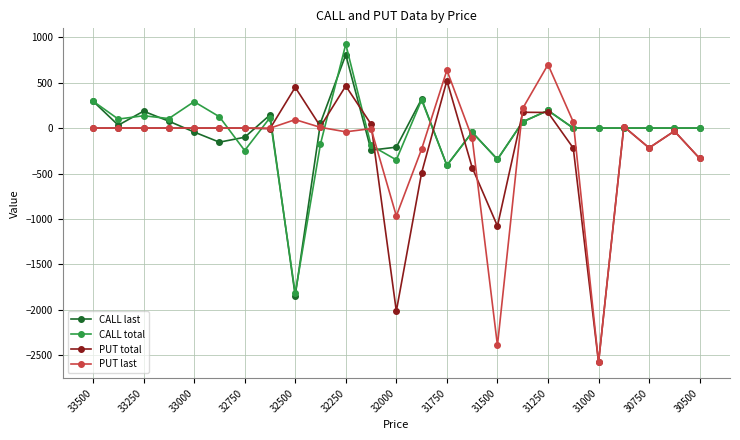

True or false: PUT total has more than 1 points higher than both neighbors.

True